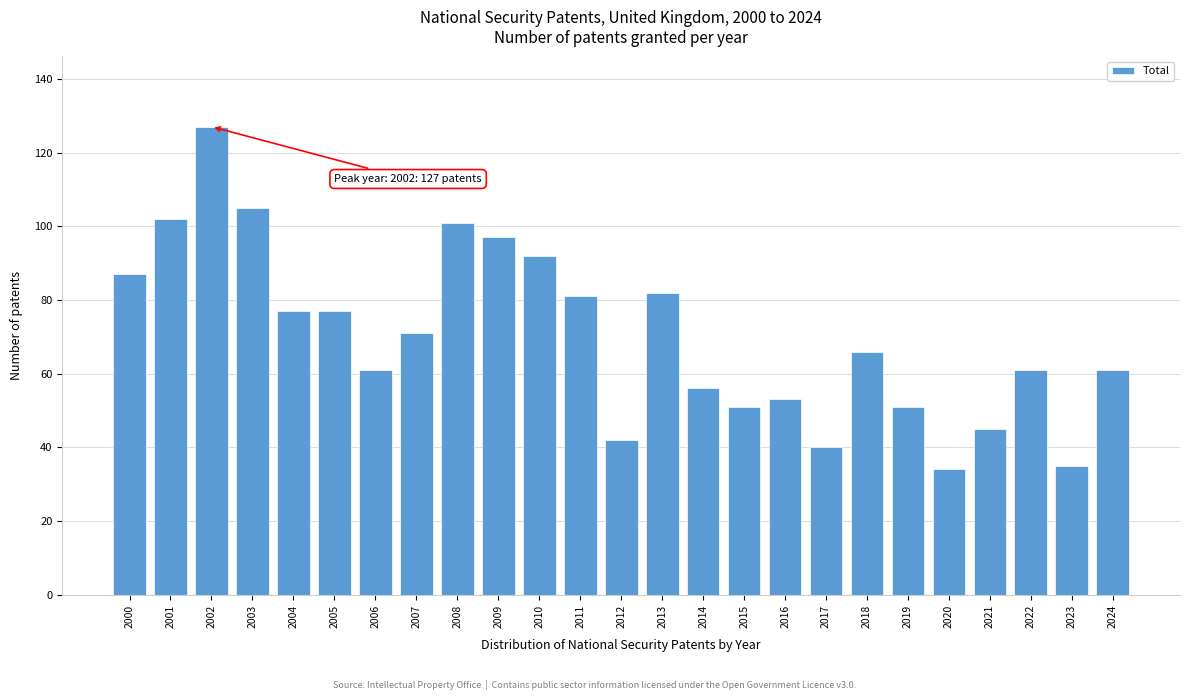

Reading left to right, extract all data points from this chart.

2000=87	2001=102	2002=127	2003=105	2004=77	2005=77	2006=61	2007=71	2008=101	2009=97	2010=92	2011=81	2012=42	2013=82	2014=56	2015=51	2016=53	2017=40	2018=66	2019=51	2020=34	2021=45	2022=61	2023=35	2024=61